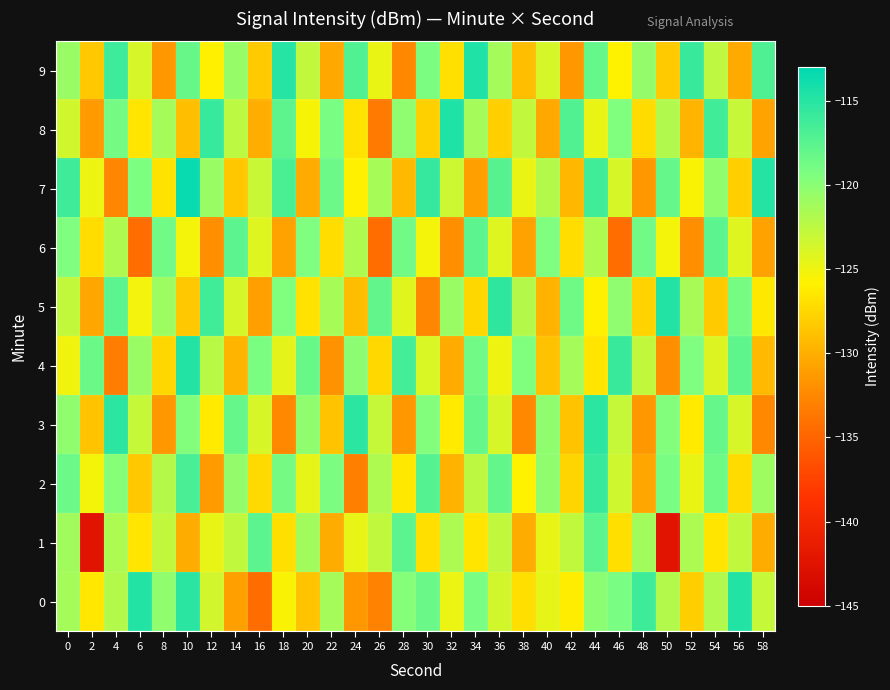

At which category is the sum across all series the highest?

44